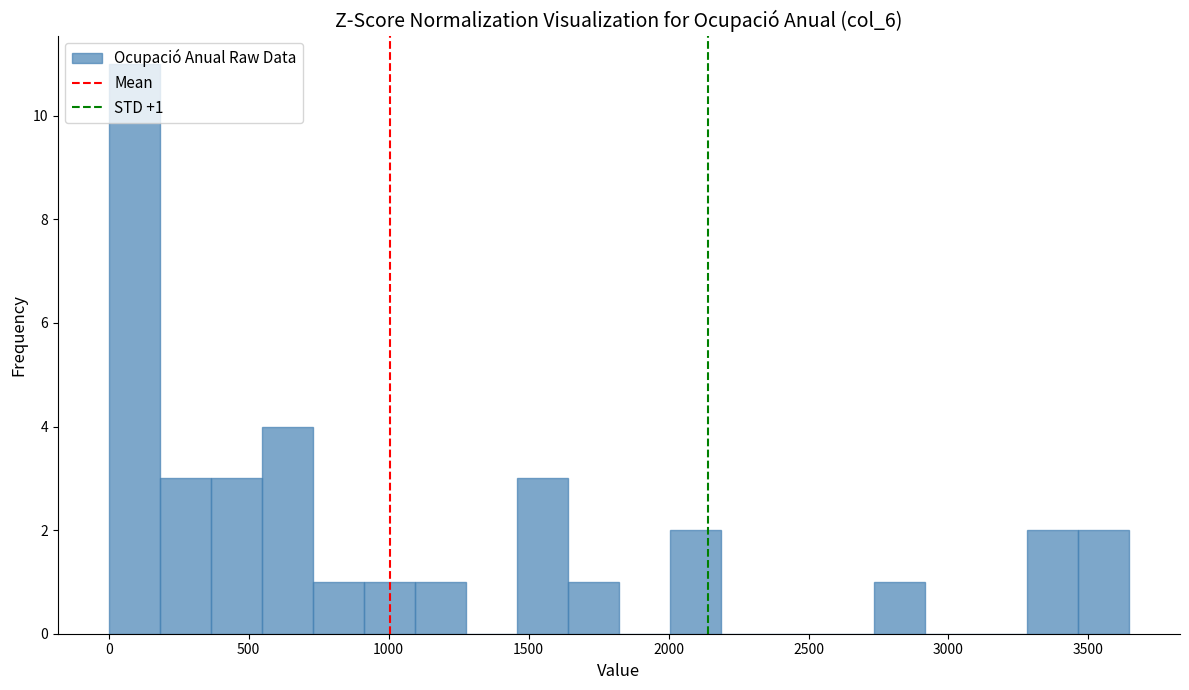

Around what value on the x-axis is the tallest bar? Give the approximate position of its centre, as read against the axis.

100